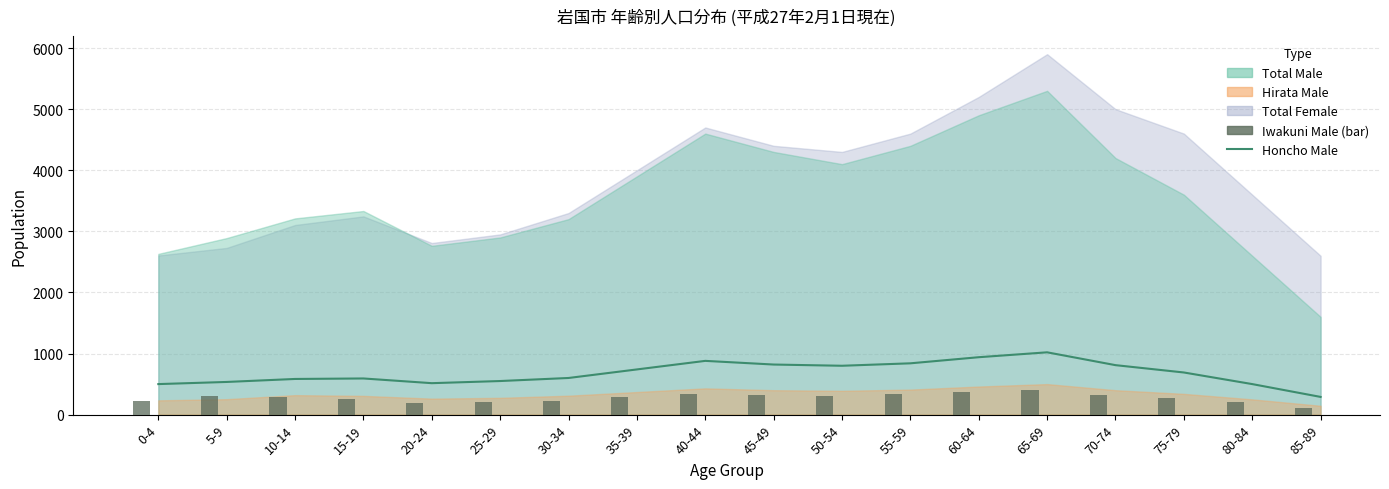

True or false: Iwakuni Male has a value of 166 at 70-74.

False